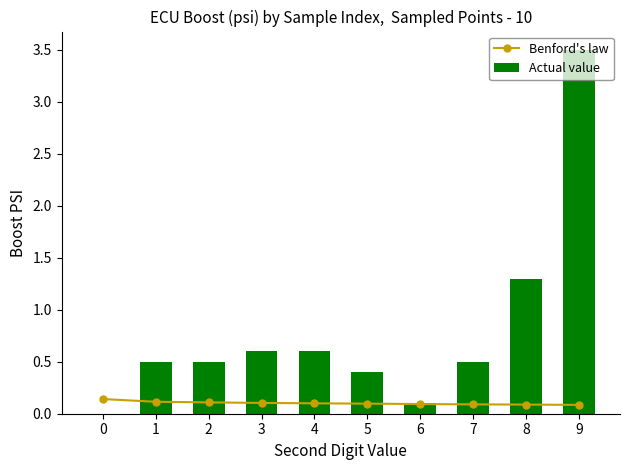

Between 3 and 5, which is larger?

3